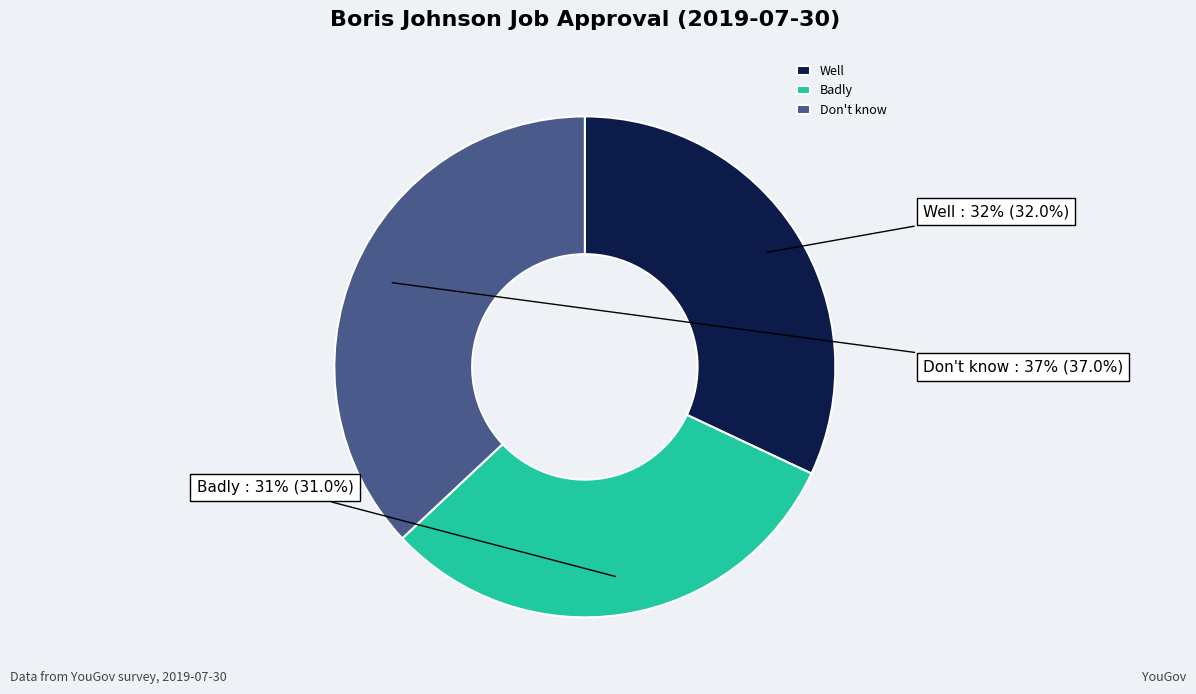

The Don't know slice represents 37% of the pie. True or false?

True